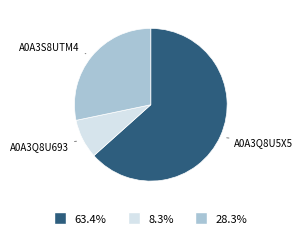

Does any single category account for the majority?

Yes